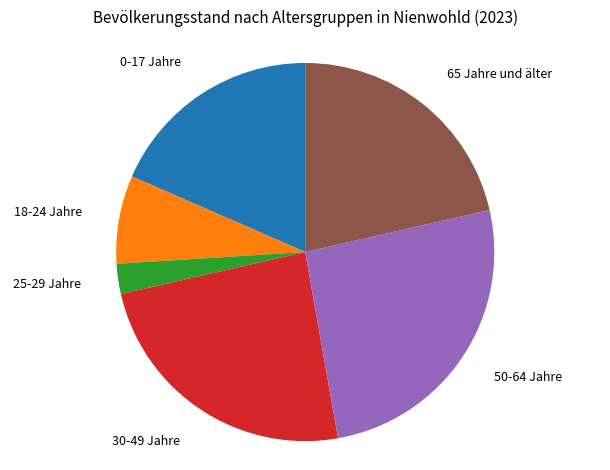

Does any single category account for the majority?

No